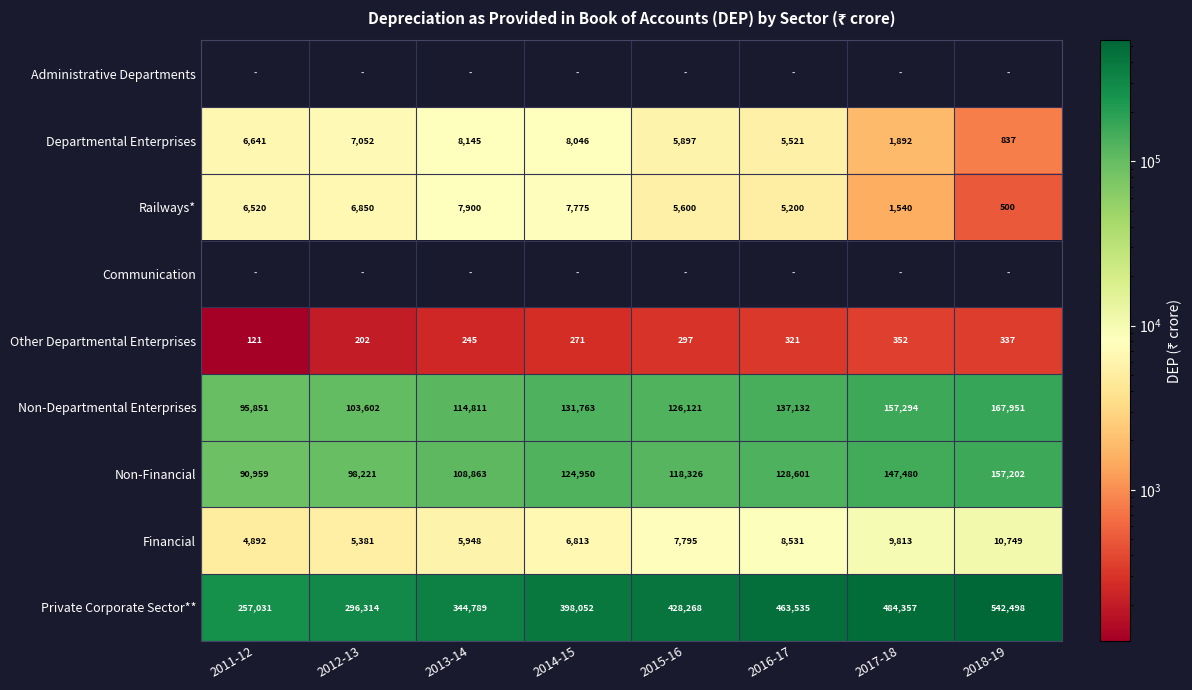

The Railways* series shows 2627 at 2015-16. True or false?

False